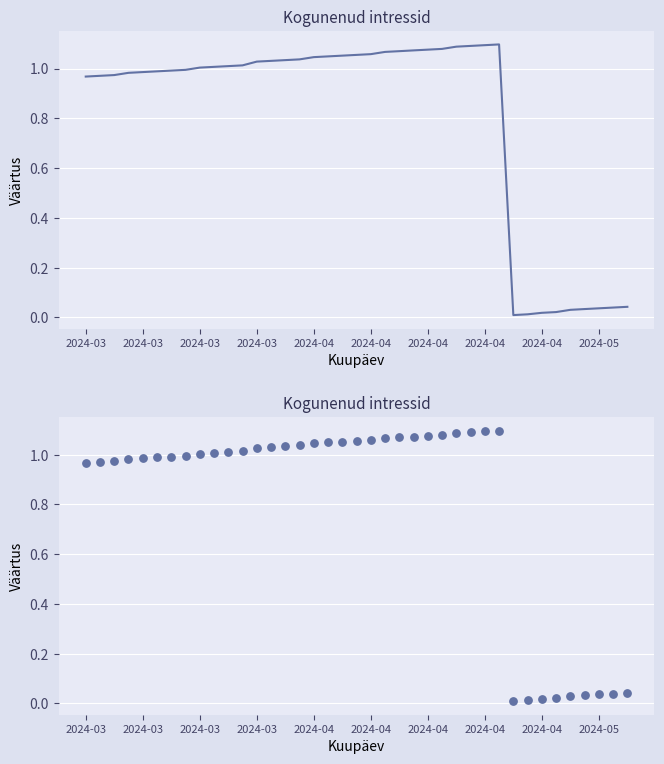

Which has a higher value, 29 or 21?

29